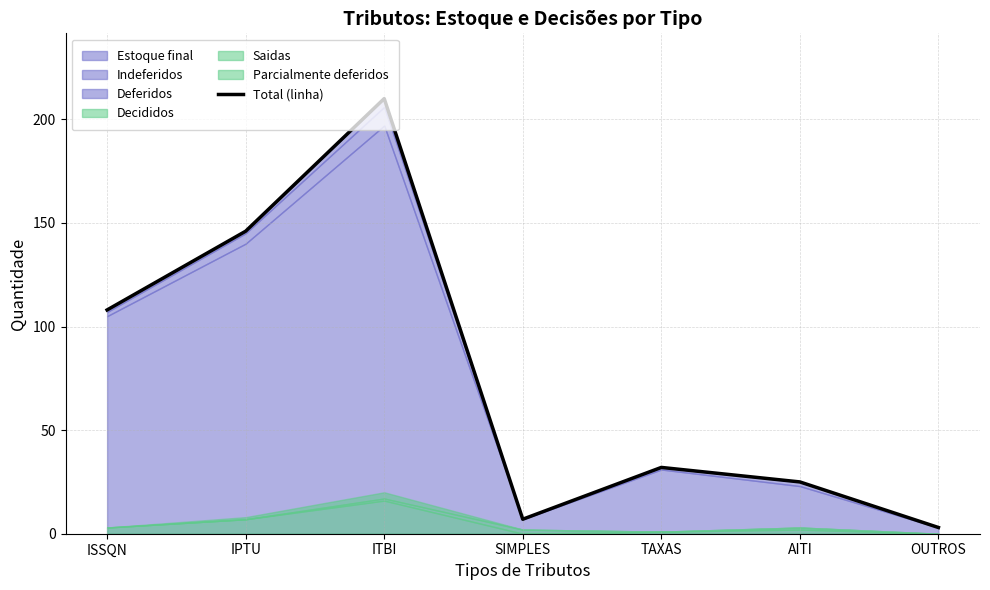

What is the value of the 3rd point from the left?

210